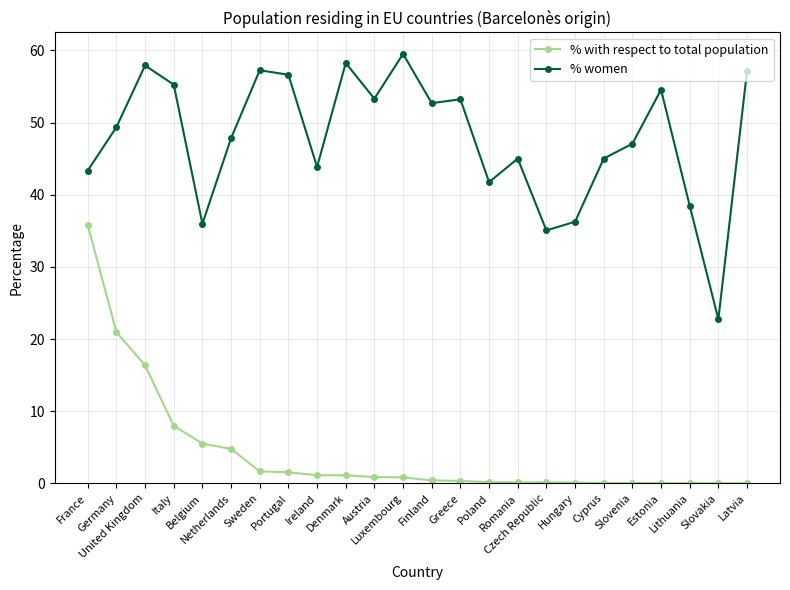

What is the sum of all % with respect to total population values?

100.0